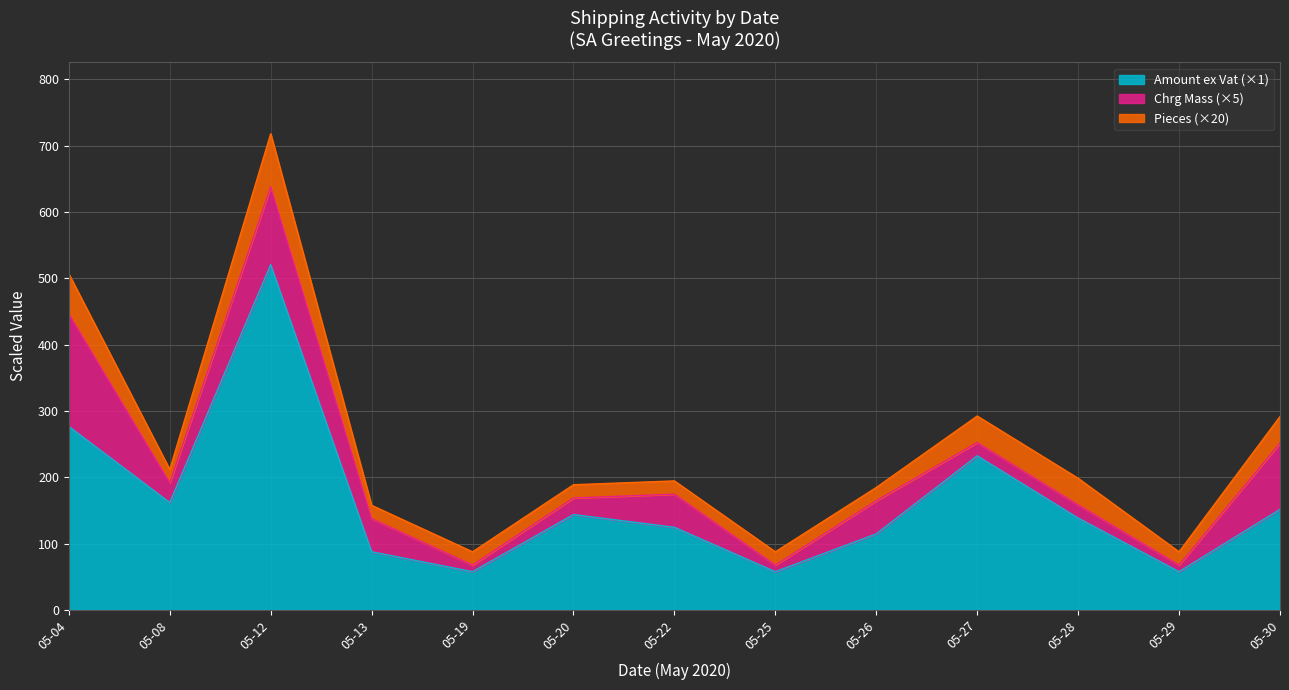

At how many categories does at least one series exceed 20?

13